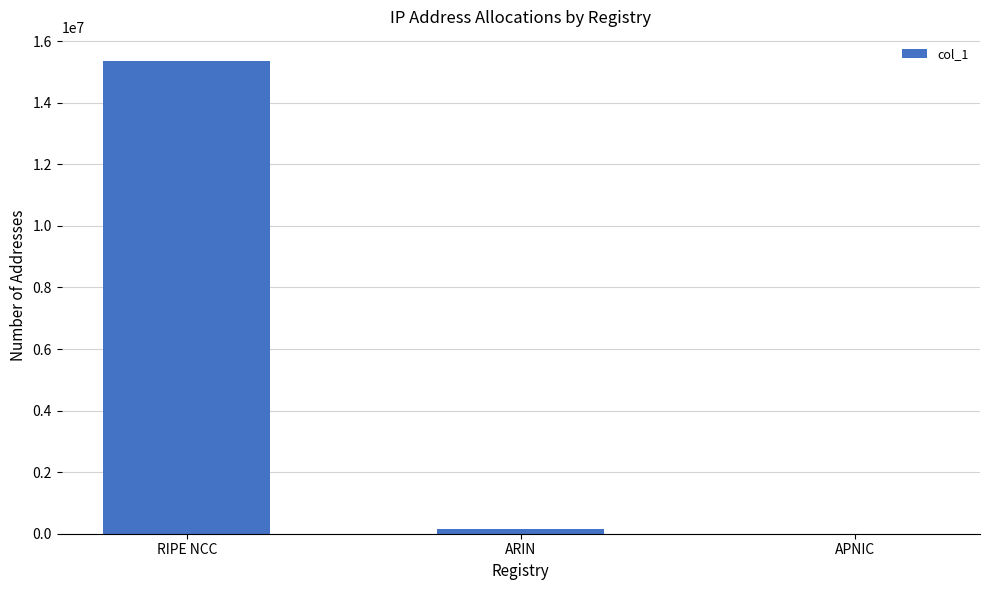

What is the approximate value at ARIN, to the nearest 50?

152600